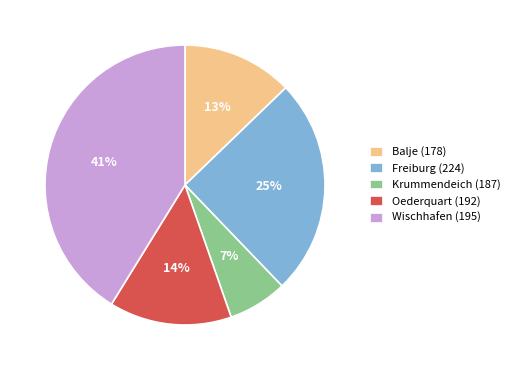

Combined, do Balje (178) and Oederquart (192) account for over 50%?

No